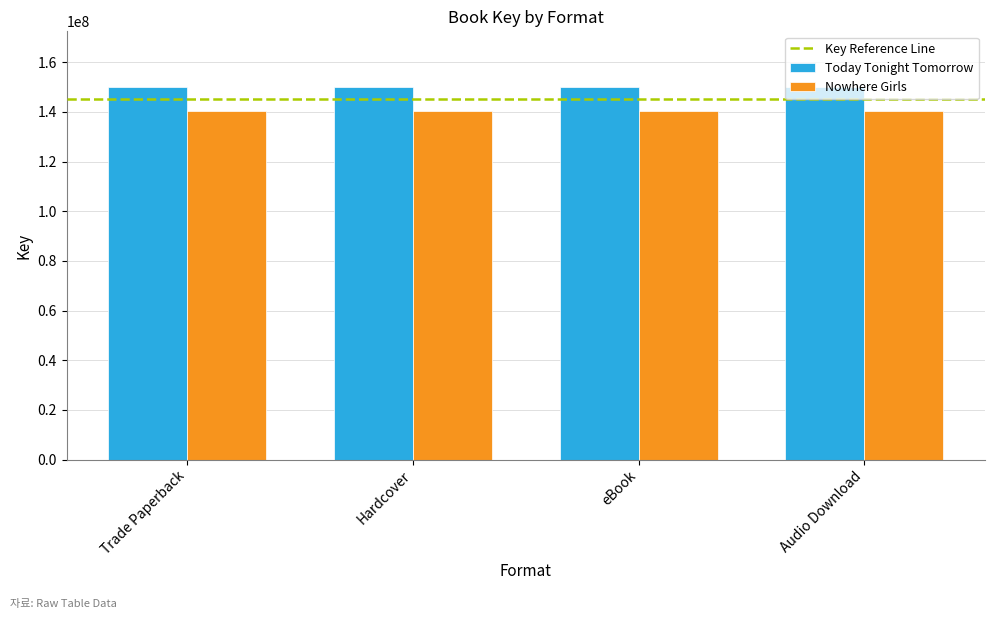

What is the value of the Nowhere Girls bar at the 2nd from the left?

140173814